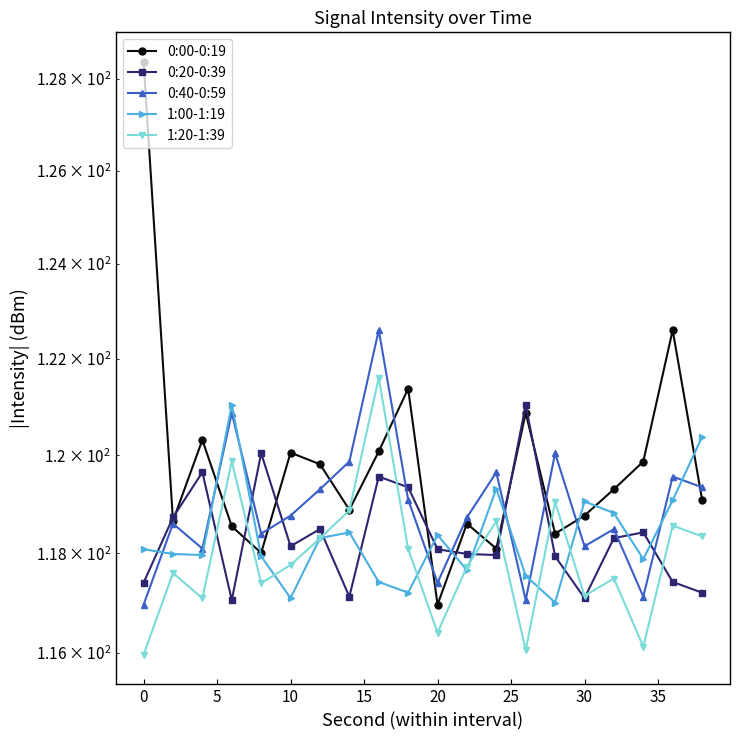

Count the number of categories in the chart.

20